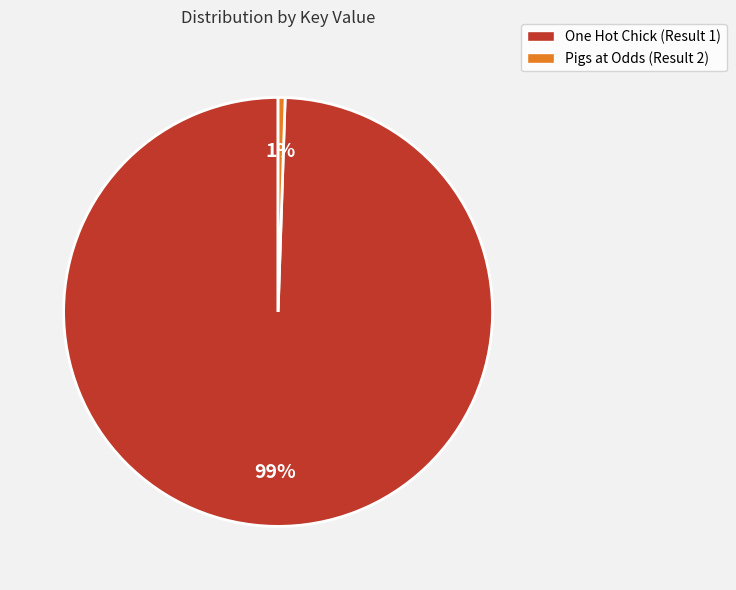

Is it true that Pigs at Odds (Result 2) is 9% of the pie?

False